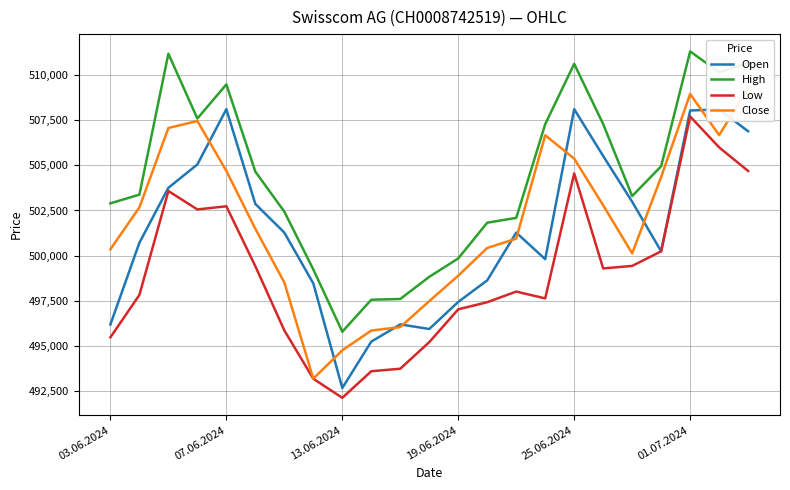

True or false: Low and High intersect in this chart.

False